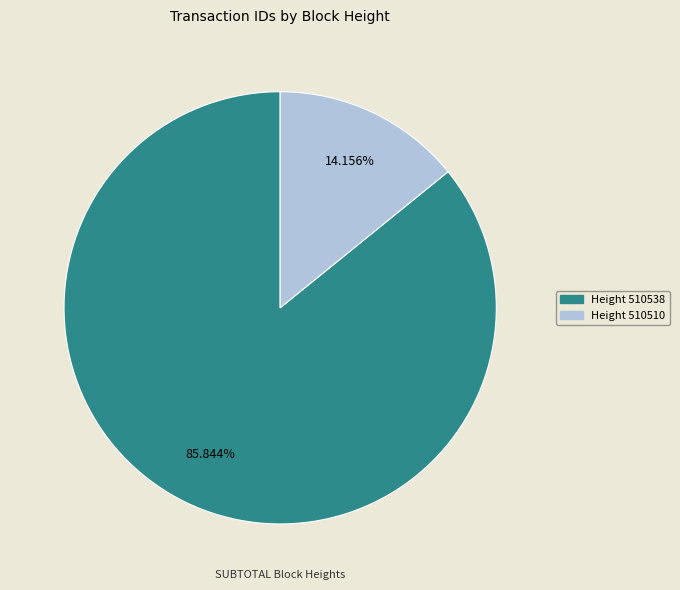

Is there any slice that represents more than half of the pie?

Yes